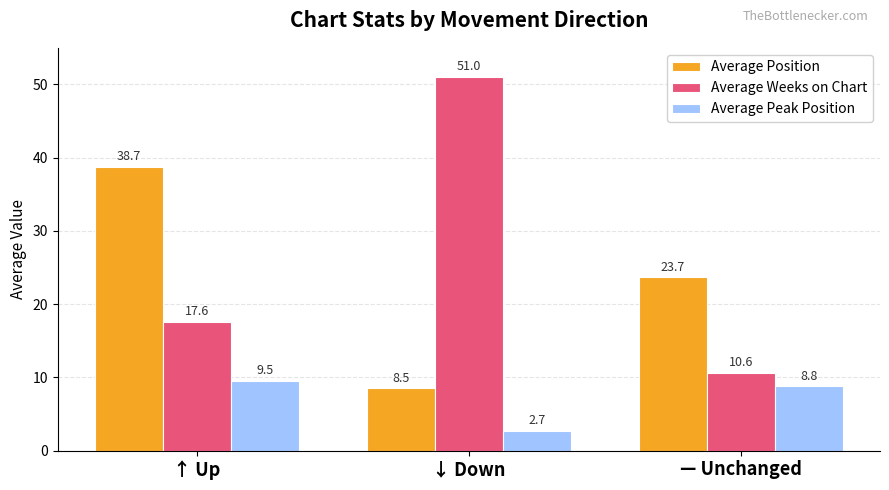

Read the Average Weeks on Chart value at — Unchanged.

10.6